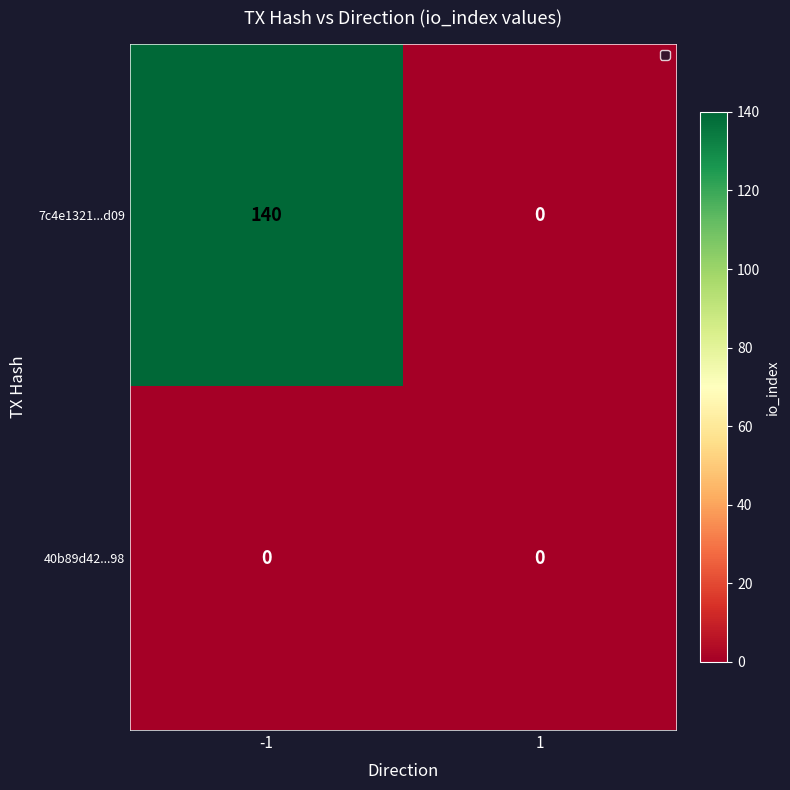

At -1, list the series in order from largest to smallest.

7c4e1321...d09, 40b89d42...98